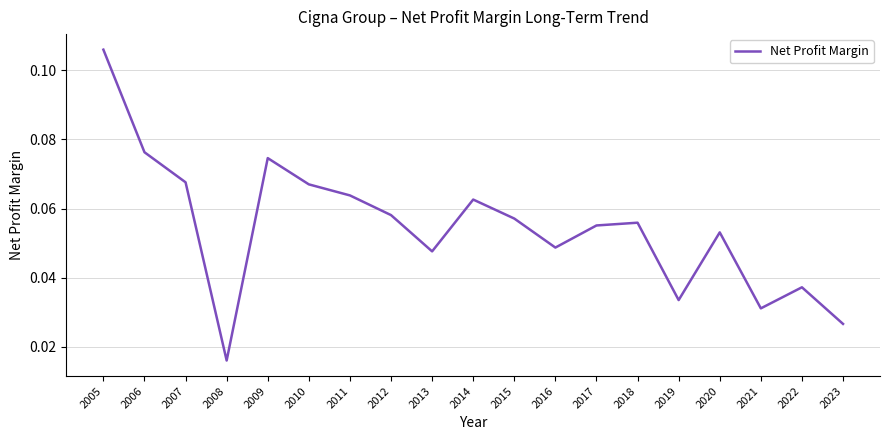

True or false: the data shows 0.0 at 2009.

False